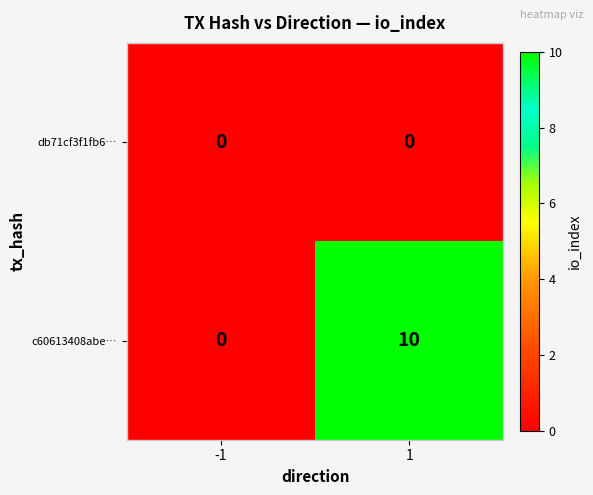

Reading left to right, extract all data points from this chart.

db71cf3f1fb6…: -1=0	1=0
c60613408abe…: -1=0	1=10